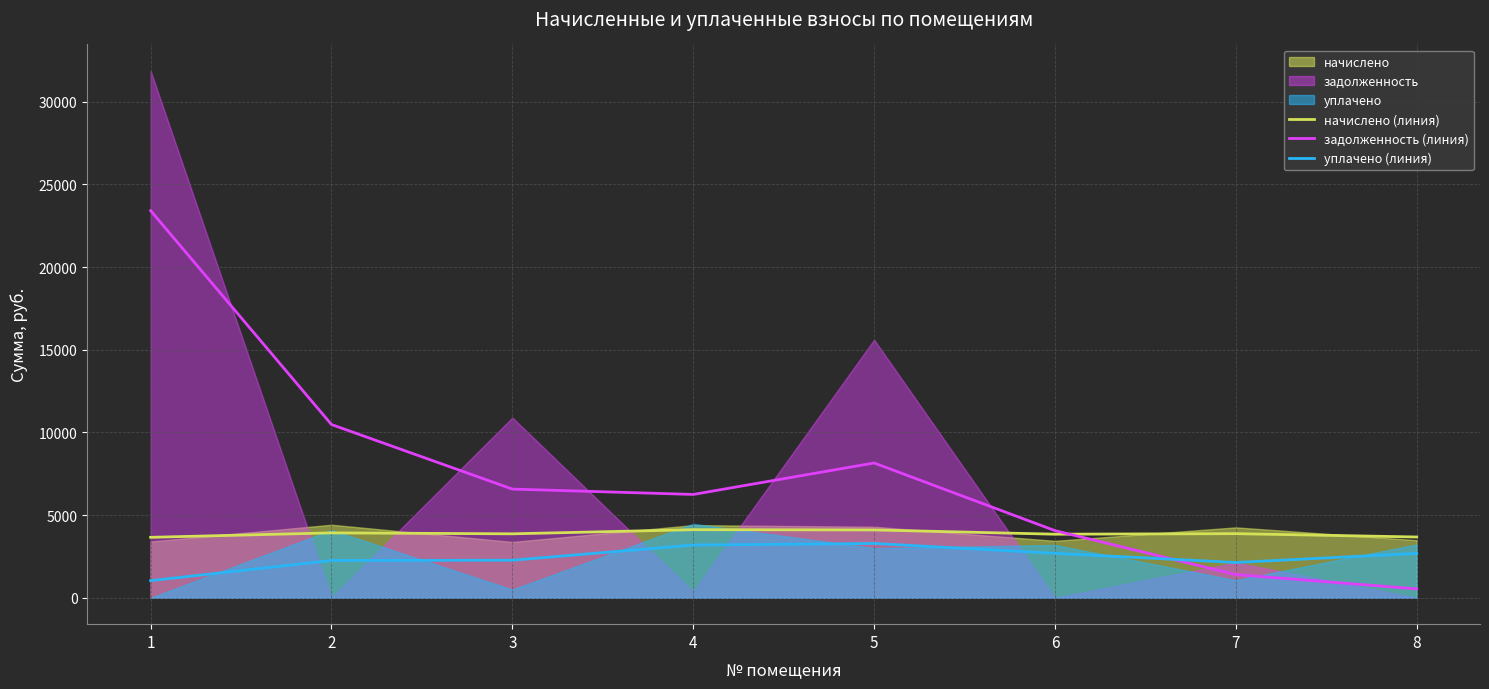

Rank the categories by уплачено (линия) value from lowest to highest.

1, 7, 2, 3, 8, 6, 4, 5